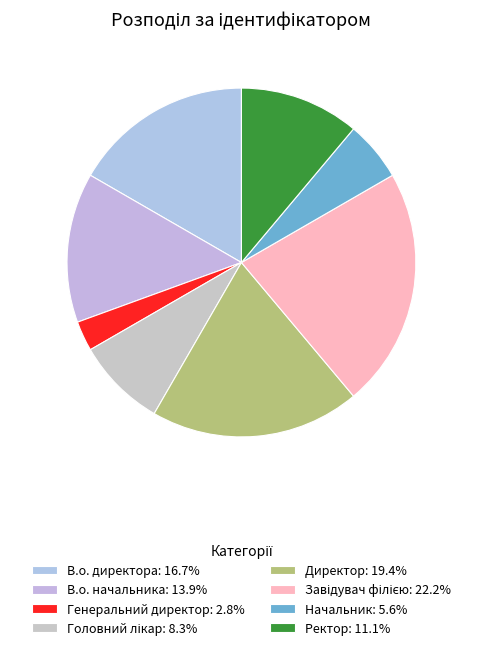

What is the ratio of the value at В.о. начальника to the value at Начальник?

2.5